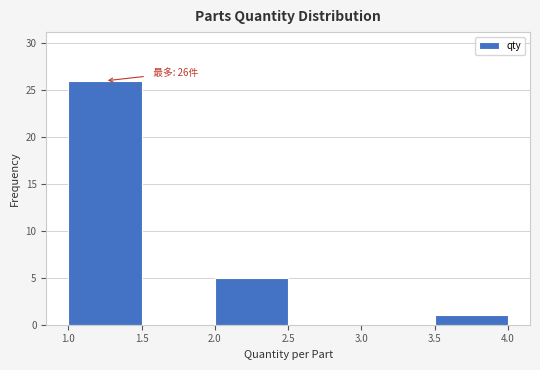

Over which range of the x-axis is the bar tallest?

1.0 to 1.5